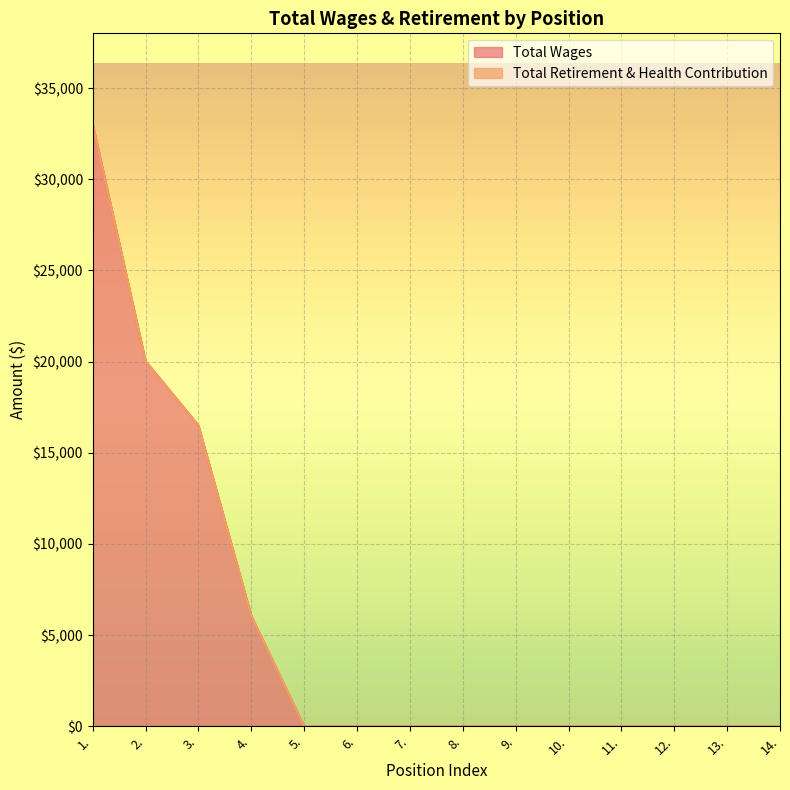

What is the label of the 3rd point from the right?

12.